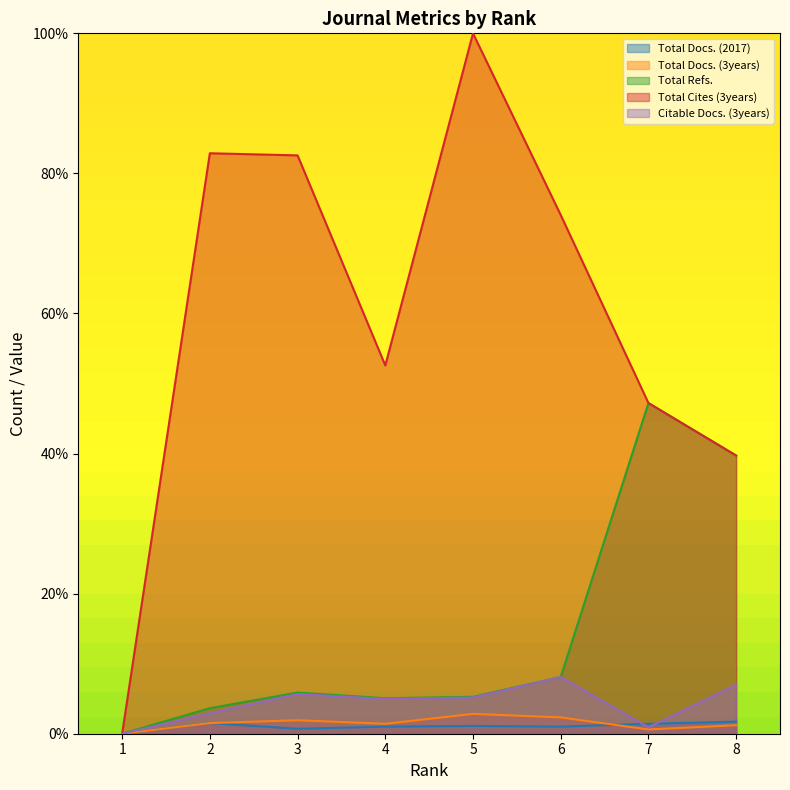

What is the average value of the Total Refs. series?

14.4